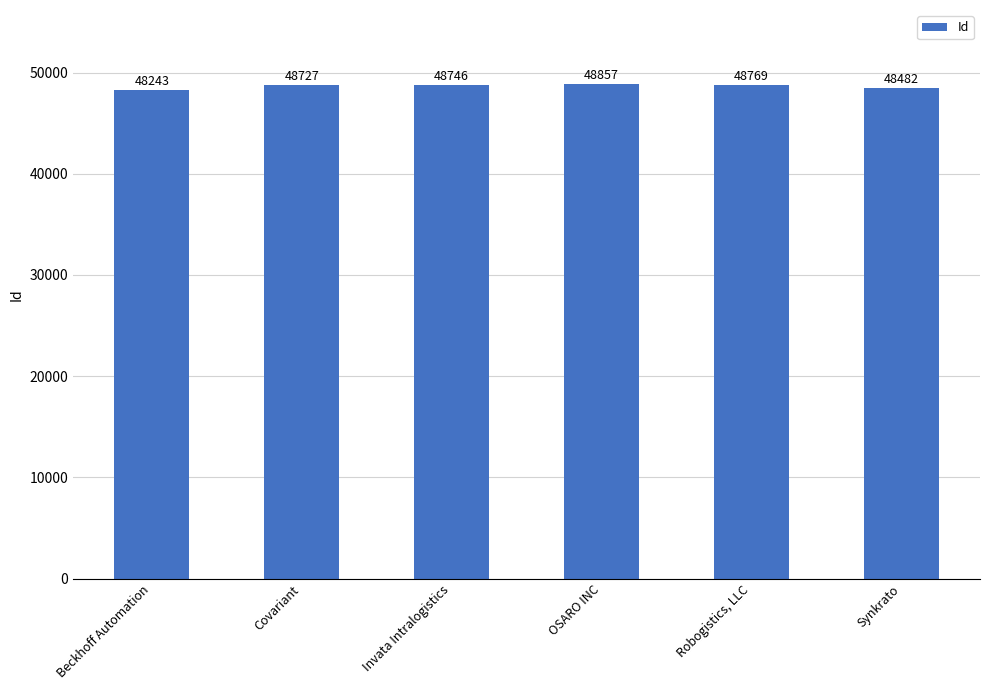

At which label is the value closest to 48550?

Synkrato